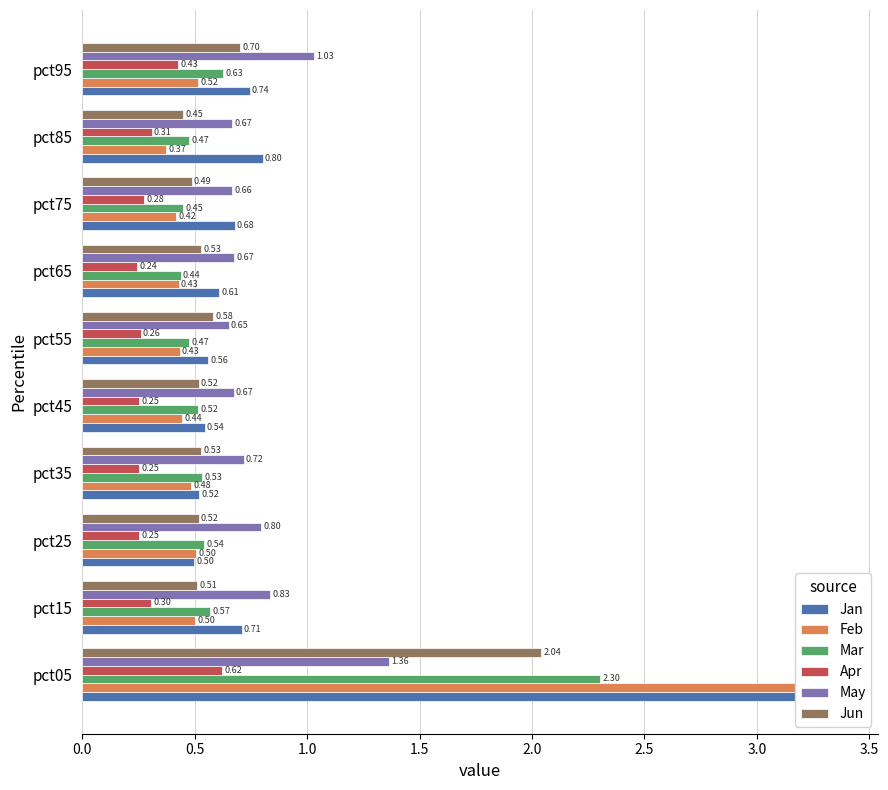

Reading left to right, transcribe all the data shown in this chart.

Jan: 3.4	0.7	0.5	0.5	0.5	0.6	0.6	0.7	0.8	0.7
Feb: 3.4	0.5	0.5	0.5	0.4	0.4	0.4	0.4	0.4	0.5
Mar: 2.3	0.6	0.5	0.5	0.5	0.5	0.4	0.4	0.5	0.6
Apr: 0.6	0.3	0.3	0.3	0.3	0.3	0.2	0.3	0.3	0.4
May: 1.4	0.8	0.8	0.7	0.7	0.7	0.7	0.7	0.7	1.0
Jun: 2.0	0.5	0.5	0.5	0.5	0.6	0.5	0.5	0.4	0.7